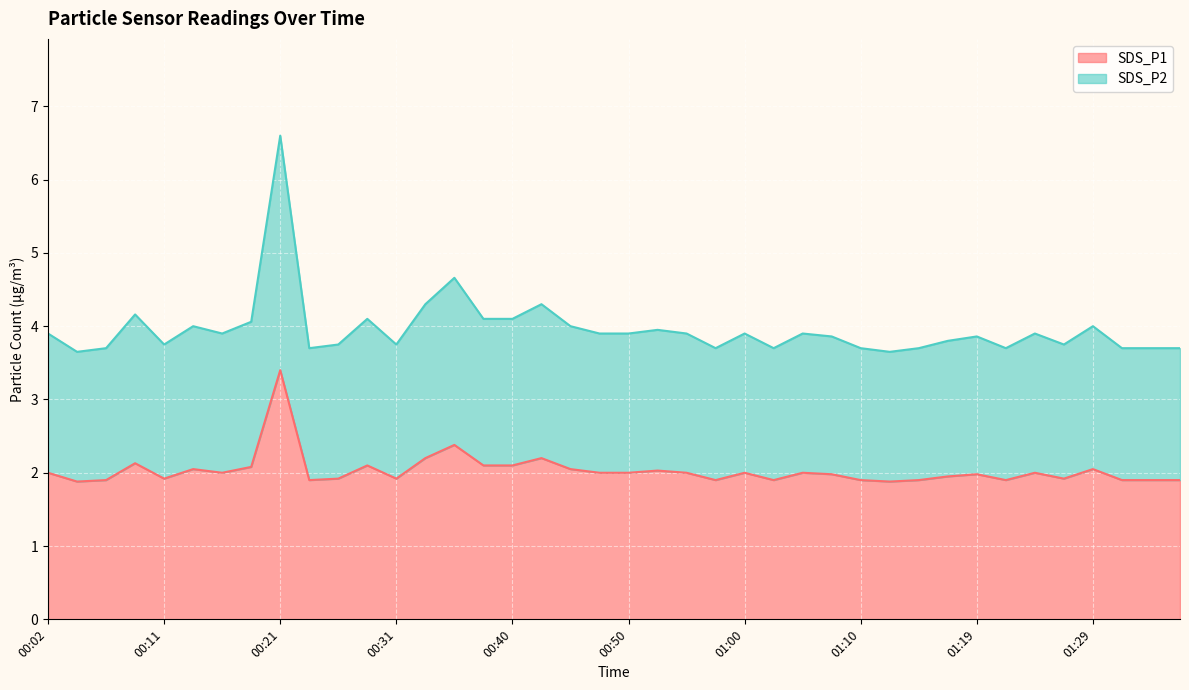

True or false: SDS_P2 and SDS_P1 intersect in this chart.

False